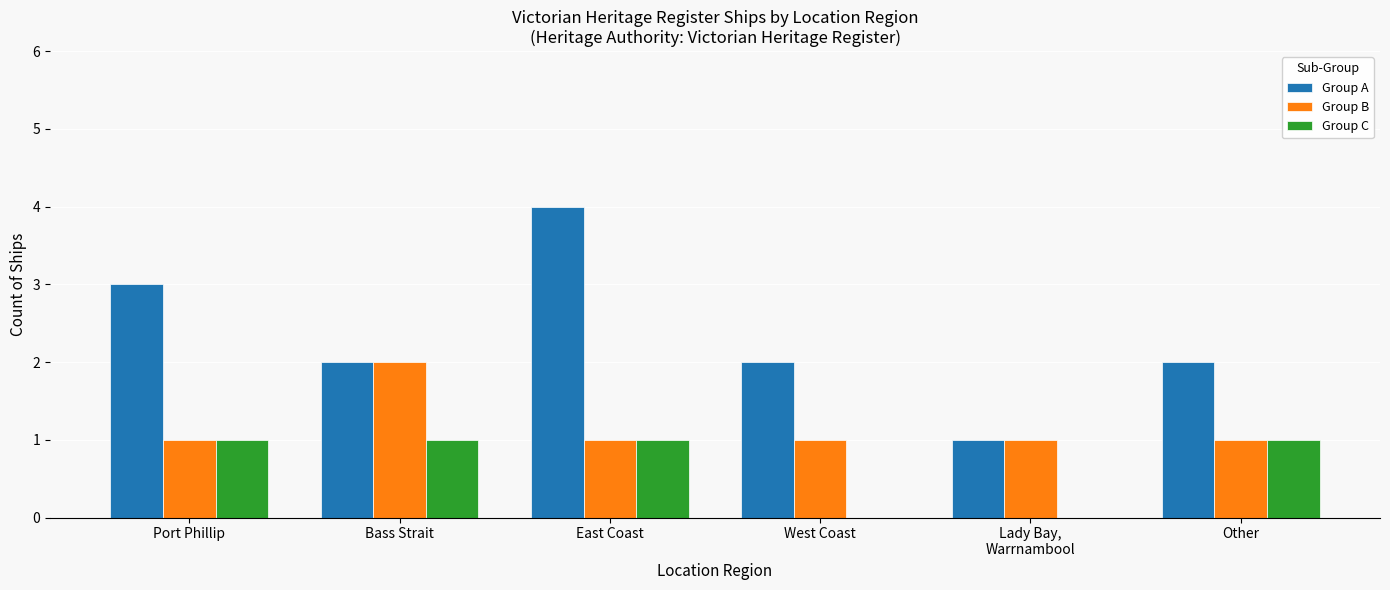

Is the value of Group B at Port Phillip greater than the value of Group A at Other?

No